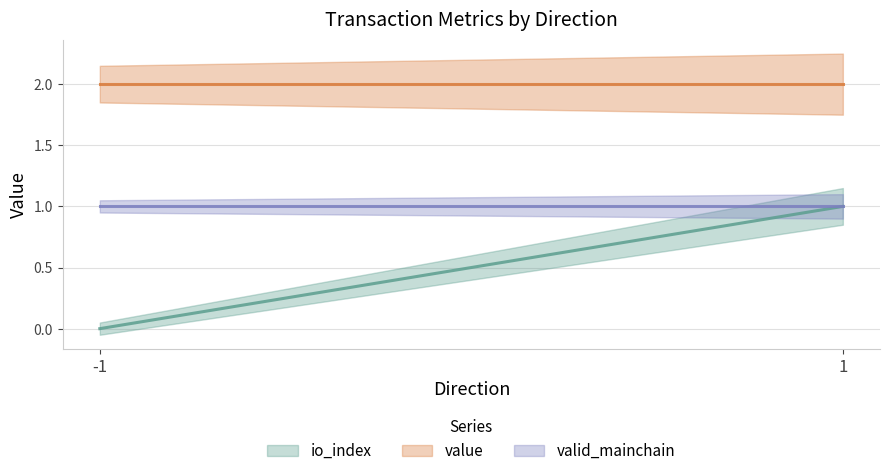

What are all the series names shown in the legend?

io_index, value, valid_mainchain